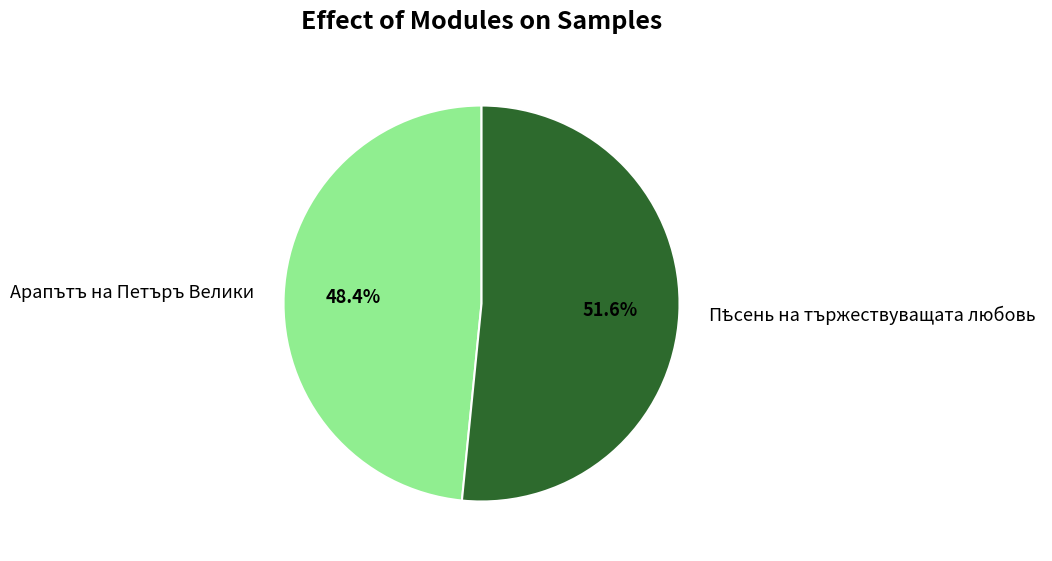

Count the number of slices in the pie.

2